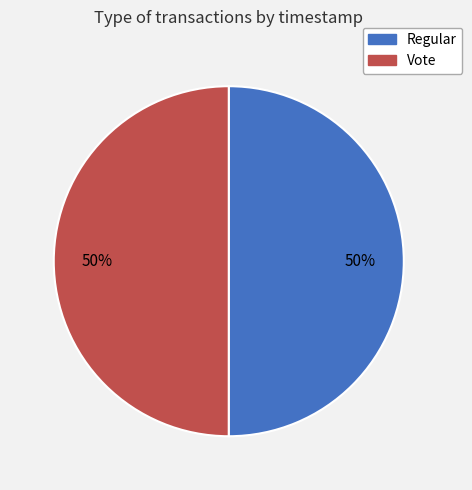

Do Regular and Vote together represent more than half of the pie?

Yes